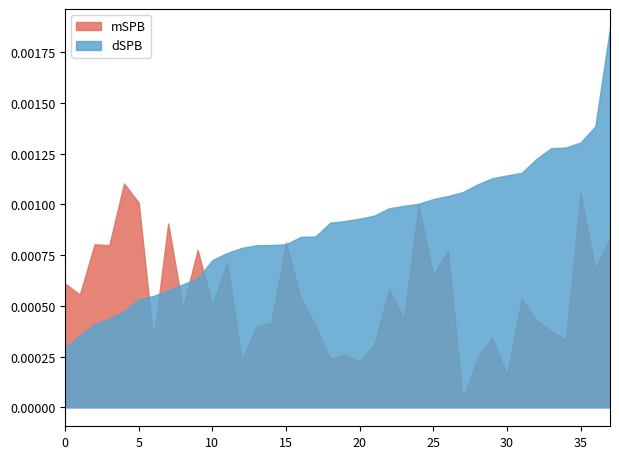

Which series has the largest range (max minus min)?

dSPB